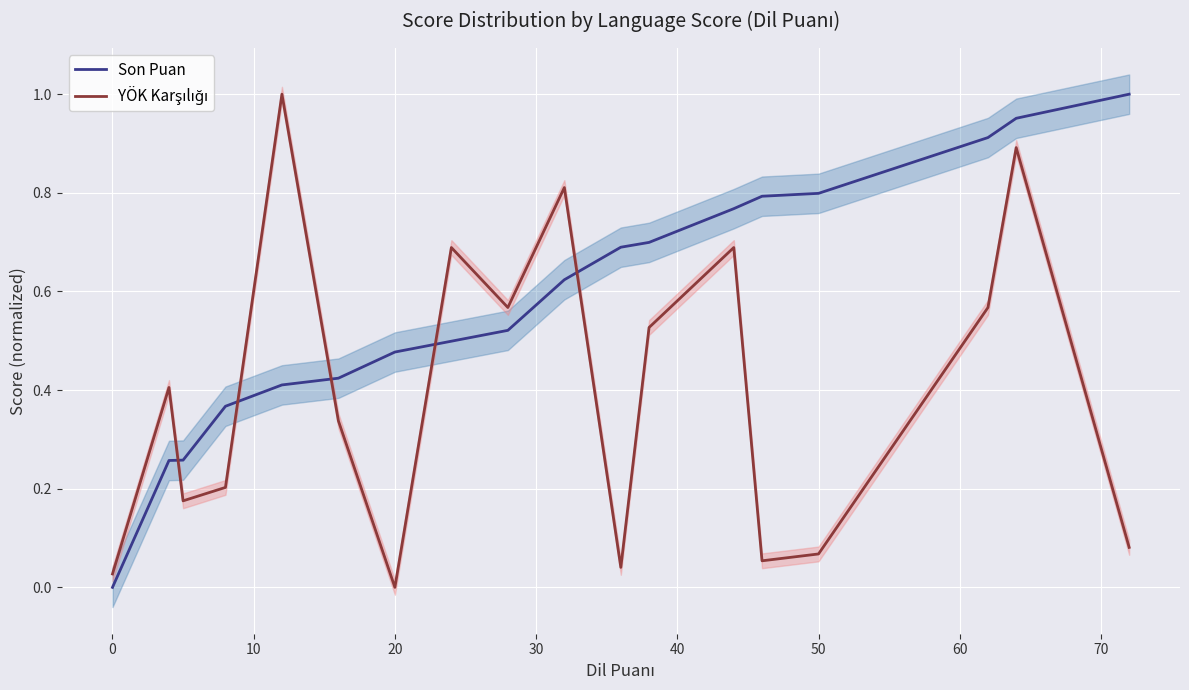

How many interior local valleys does the YÖK Karşılığı series have?

5